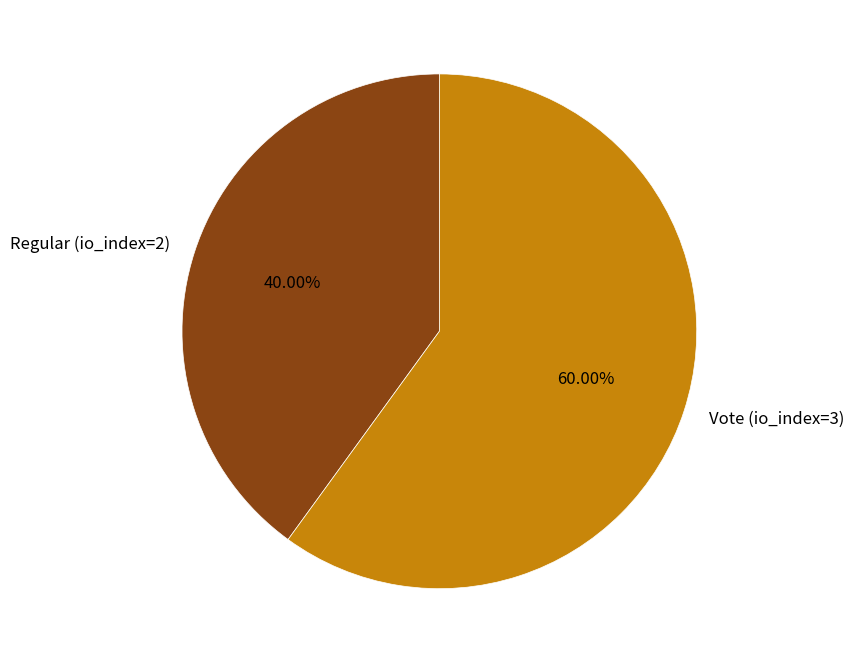

Which category accounts for the majority?

Vote (io_index=3)